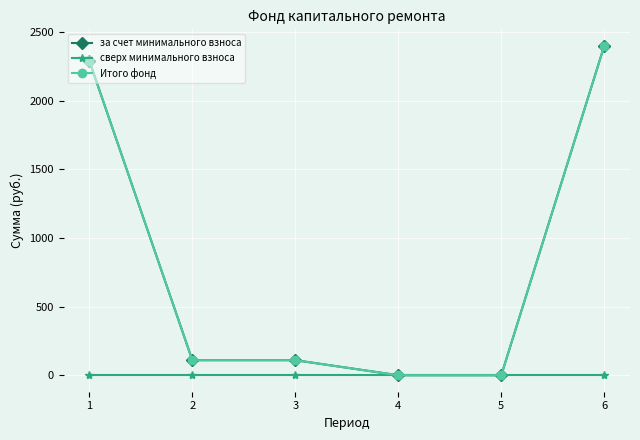

Which category has the lowest value in the сверх минимального взноса series?

1